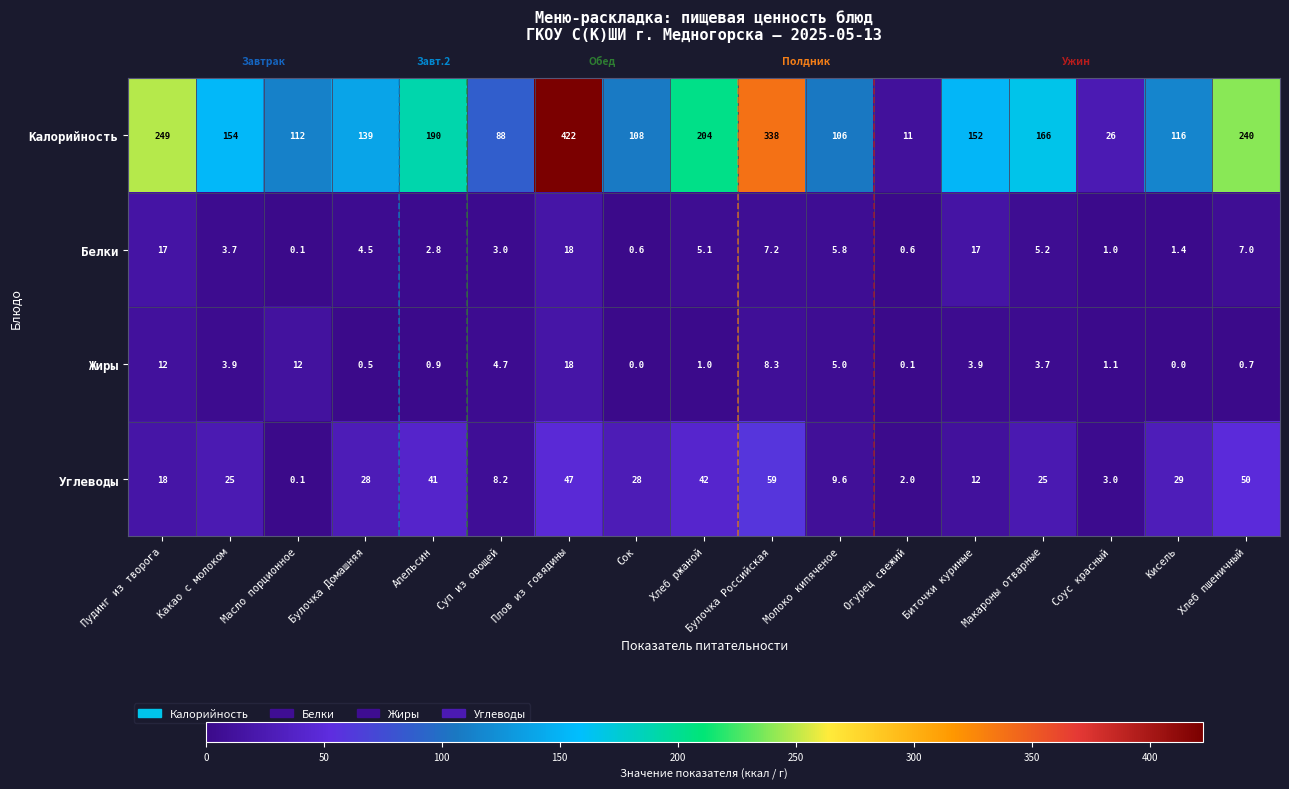

Rank the categories by Калорийность value from lowest to highest.

Огурец свежий, Соус красный, Суп из овощей, Молоко кипяченое, Сок, Масло порционное, Кисель, Булочка Домашняя, Биточки куриные, Какао с молоком, Макароны отварные, Апельсин, Хлеб ржаной, Хлеб пшеничный, Пудинг из творога, Булочка Российская, Плов из говядины